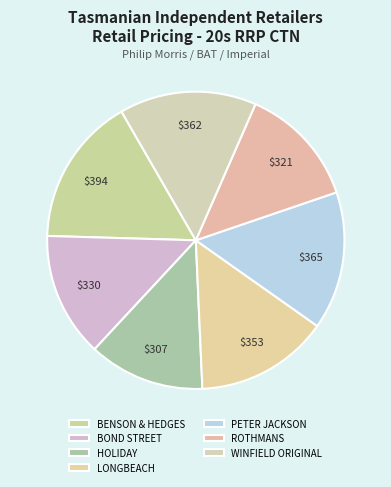

To the nearest percent, what is the combined percentage of BENSON & HEDGES and ROTHMANS?

29%